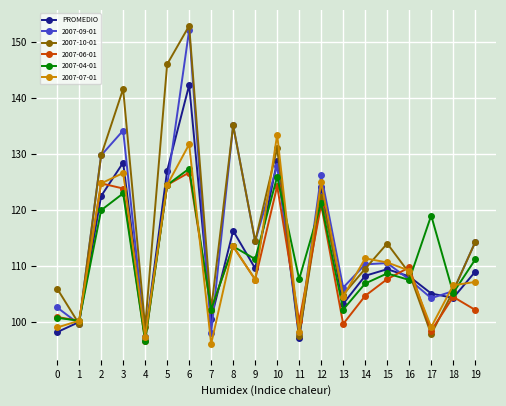

The value of 2007-09-01 at 13 is 188.8. True or false?

False